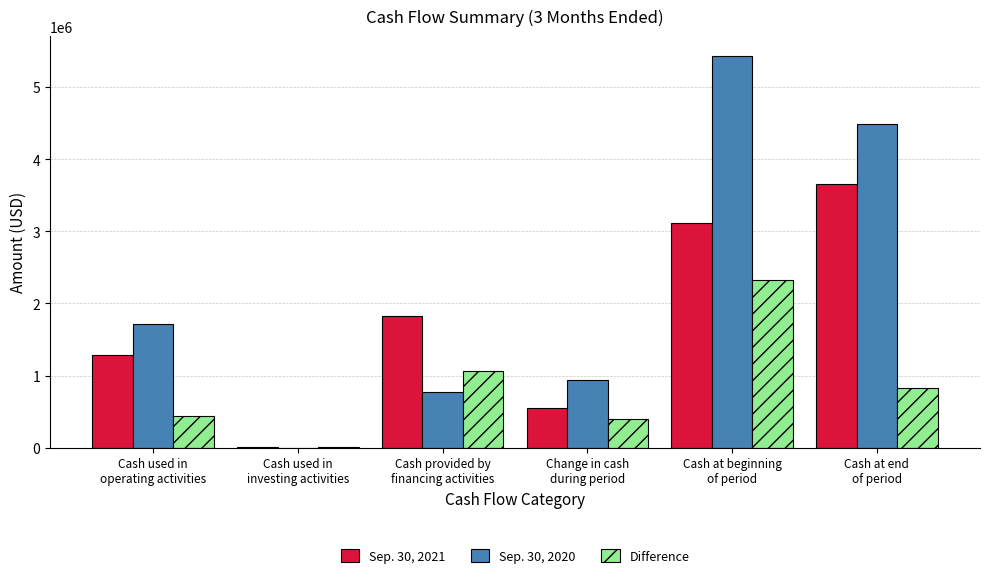

What is the greatest value displayed?

5434081